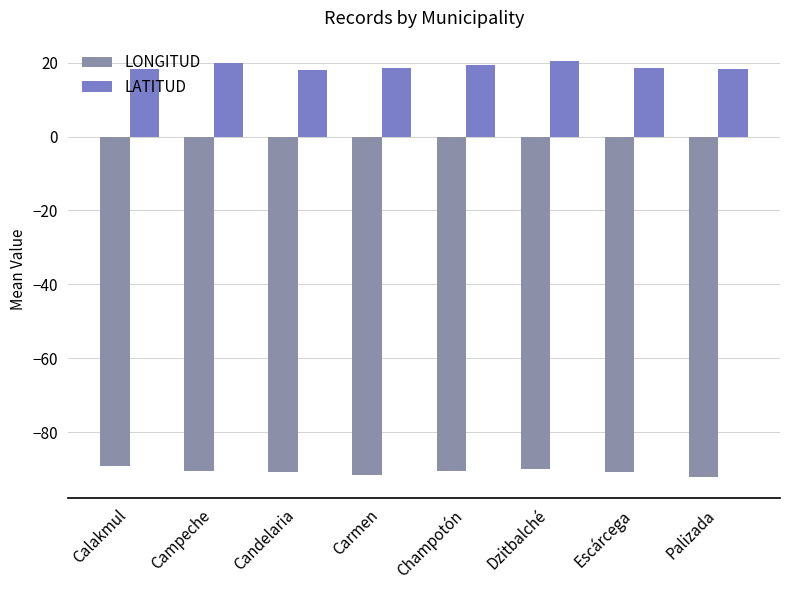

Are the bars grouped side by side (vs. stacked)?

Yes